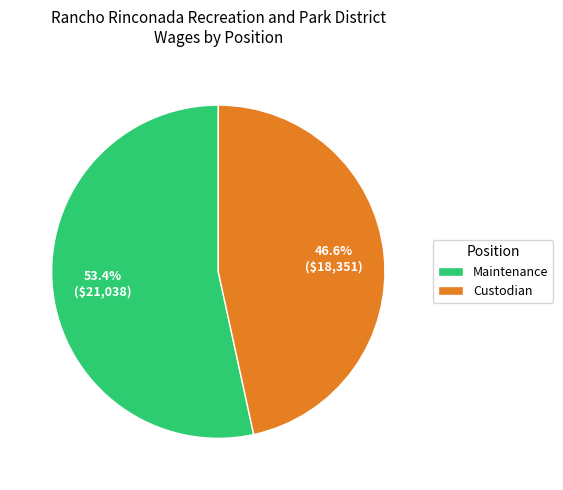

Count the number of slices in the pie.

2